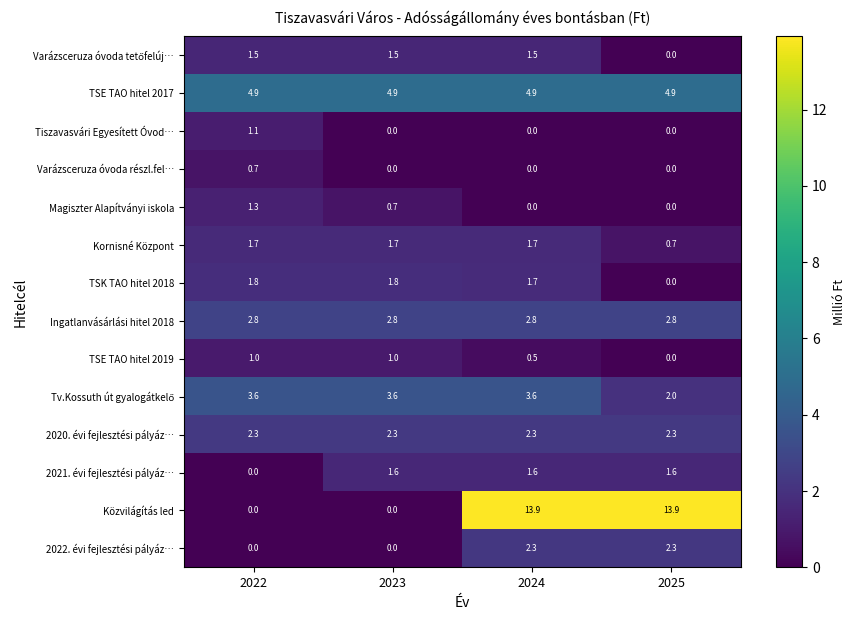

What is the greatest value displayed?

13.9